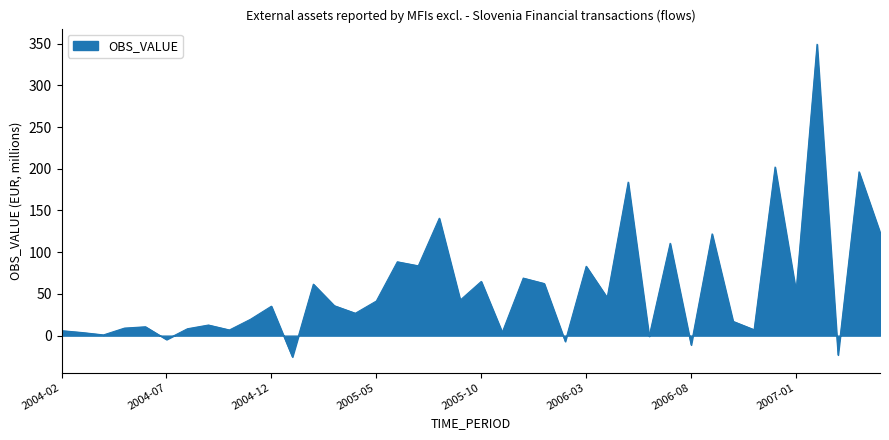

How many distinct data groups are displayed?

1